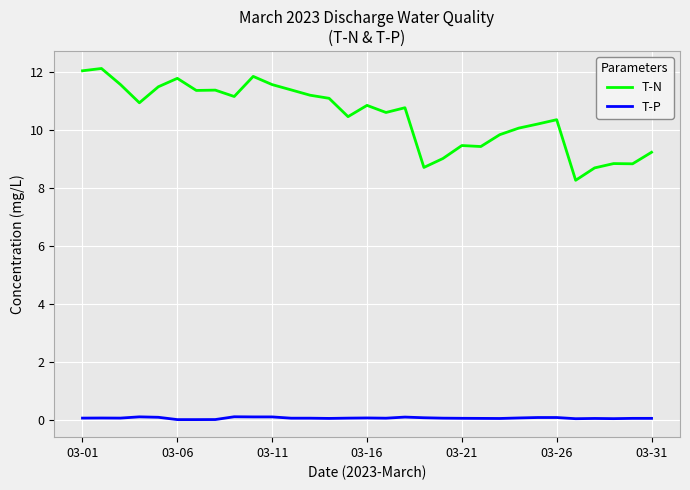

What is the maximum value shown in the chart?

12.1